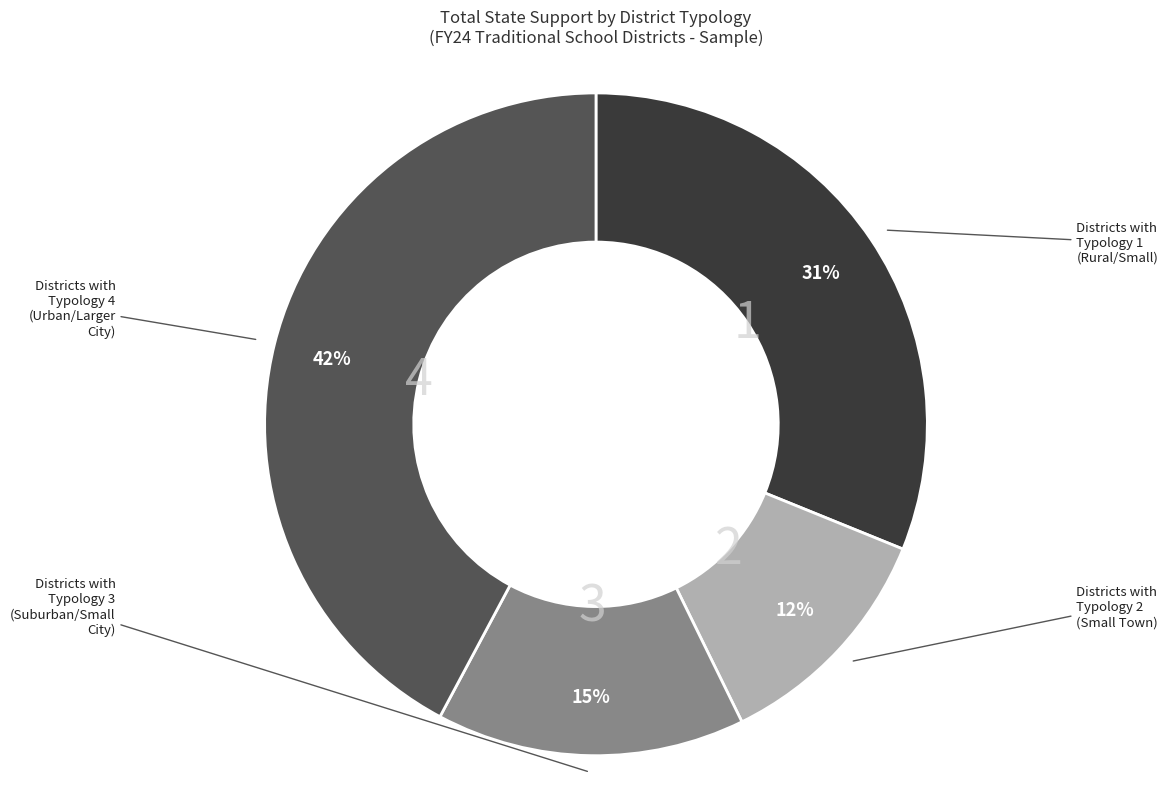

Rank the categories by value from lowest to highest.

Typology 2, Typology 3, Typology 1, Typology 4